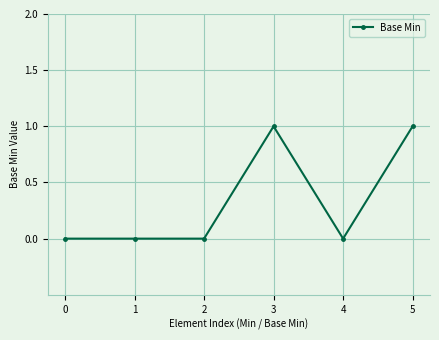

Is it true that the value at 1 is 0?

True